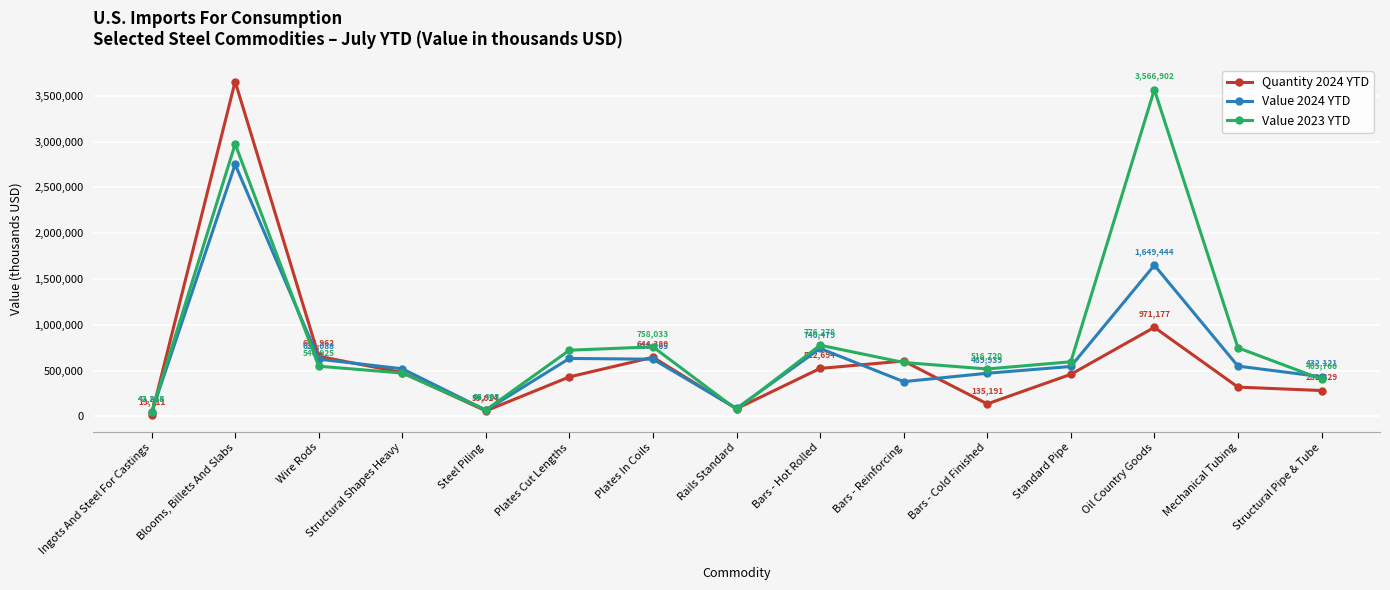

The Quantity 2024 YTD series shows 477641 at Structural Shapes Heavy. True or false?

True